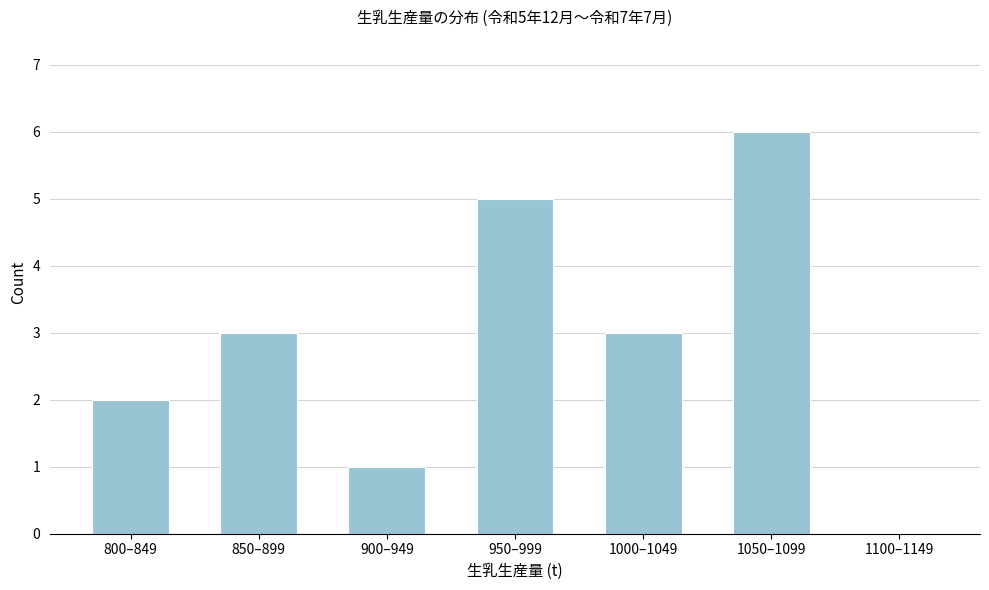

Reading left to right, what are all the values shown in this chart?

800–849=2	850–899=3	900–949=1	950–999=5	1000–1049=3	1050–1099=6	1100–1149=0